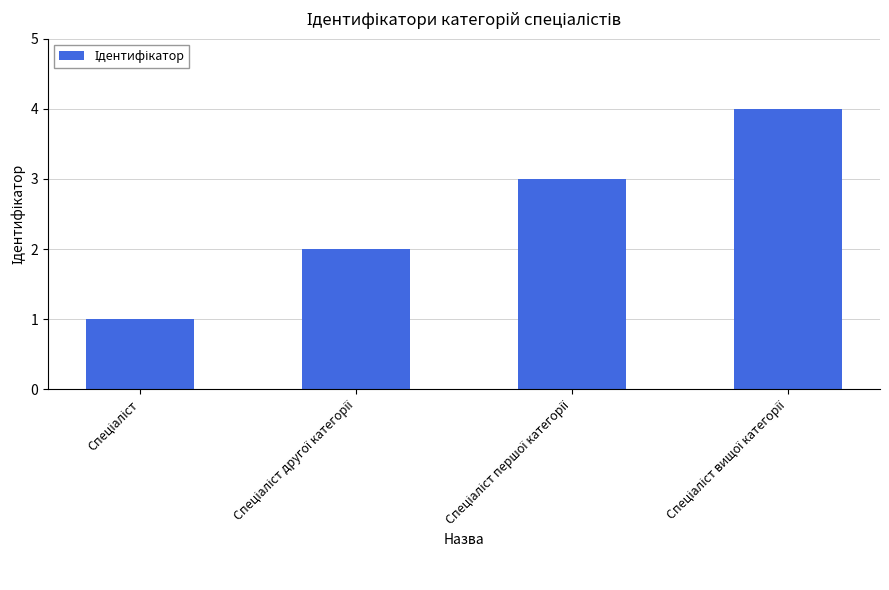

What is the sum of all values?

10